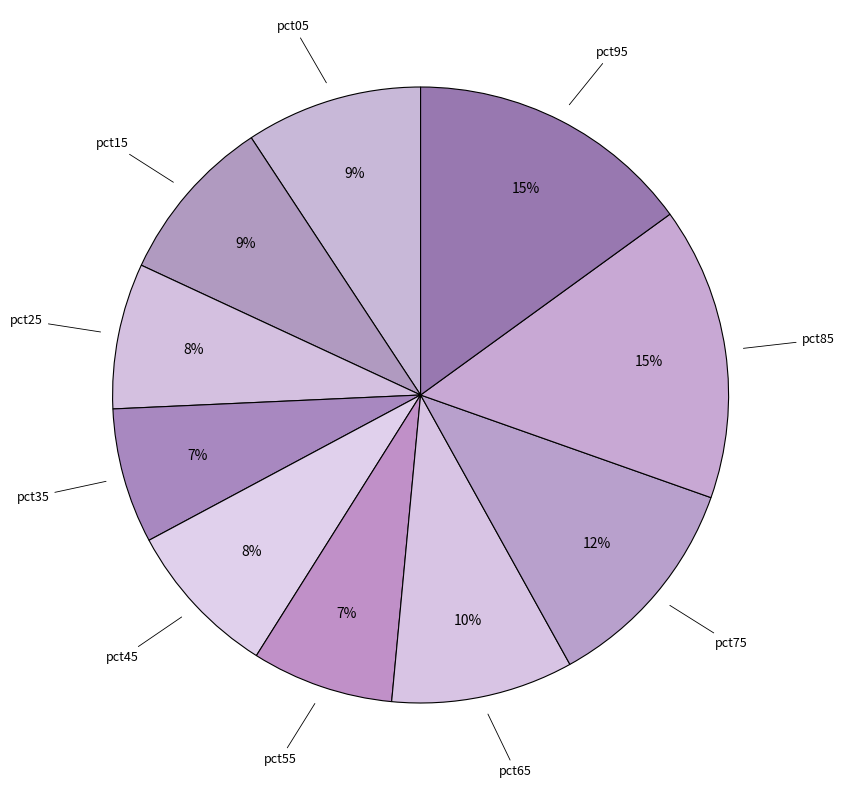

Is it true that pct45 is 16% of the pie?

False